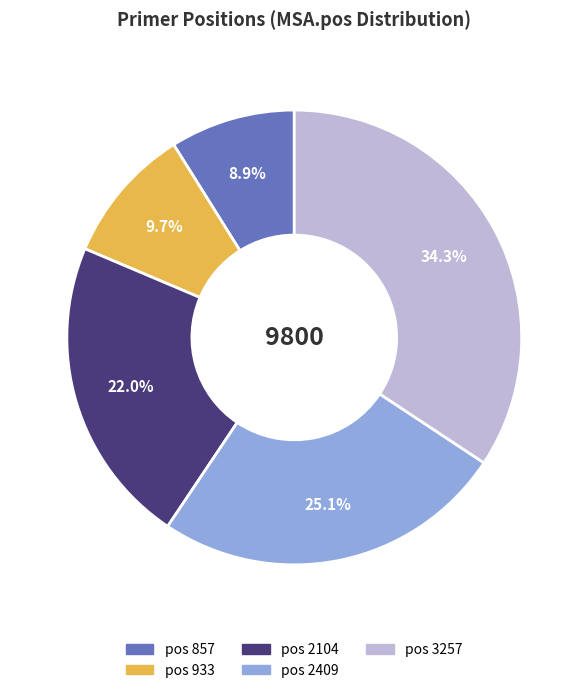

To the nearest percent, what is the average slice percentage?

20%